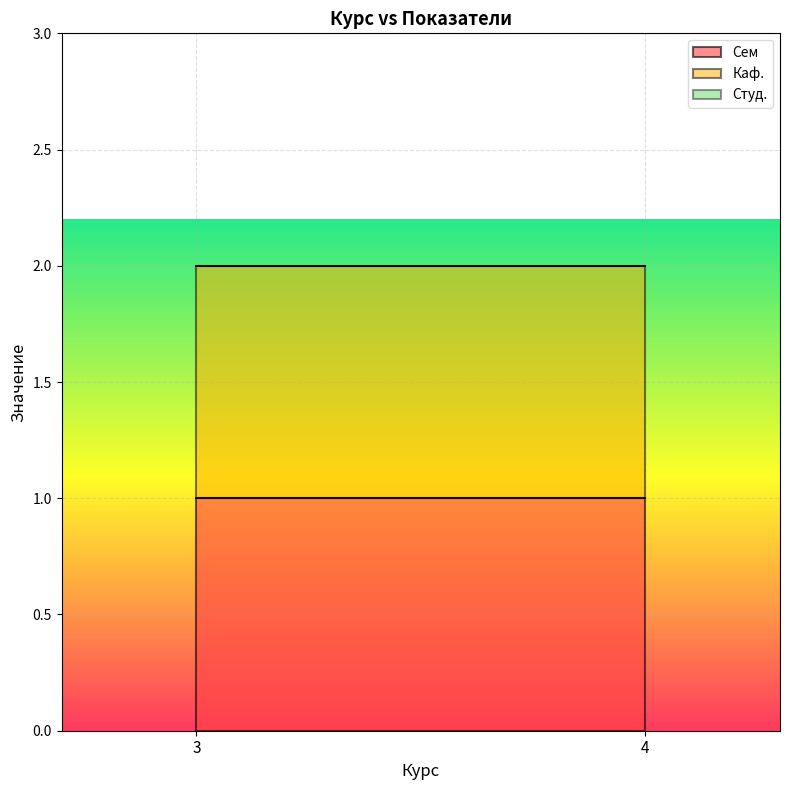

Reading right to left, transcribe all the data shown in this chart.

Сем: 1	1
Каф.: 1	1
Студ.: 0	0